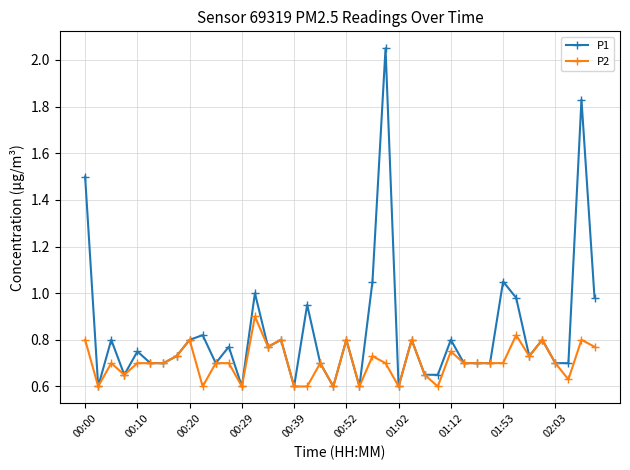

What is the difference between the maximum and minimum values in the P2 series?

0.3